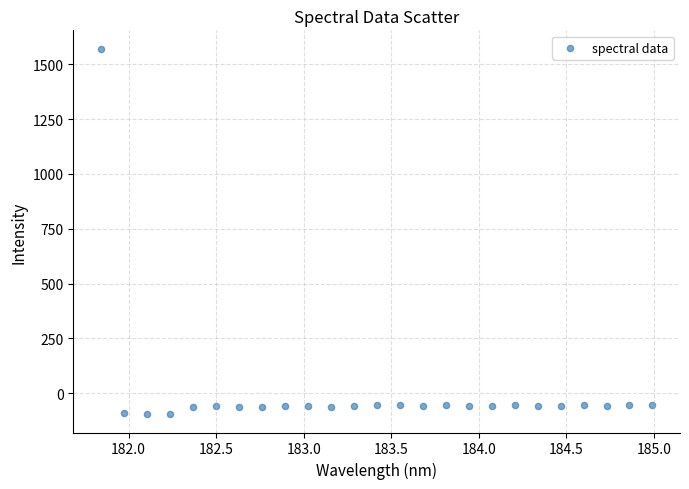

What is the range of Y values (max minus min)?

1666.7